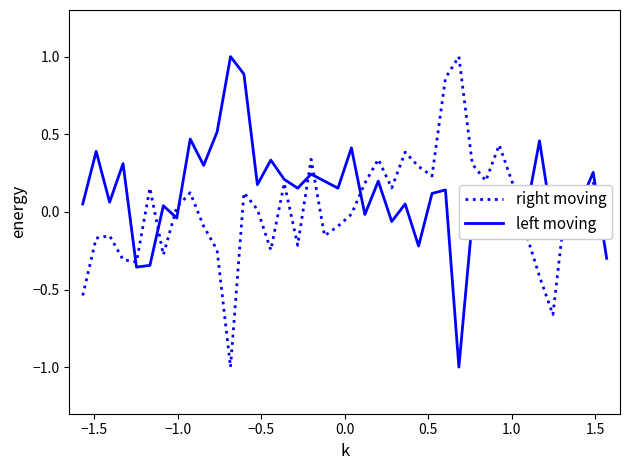

What is the smallest value displayed?

-1.0